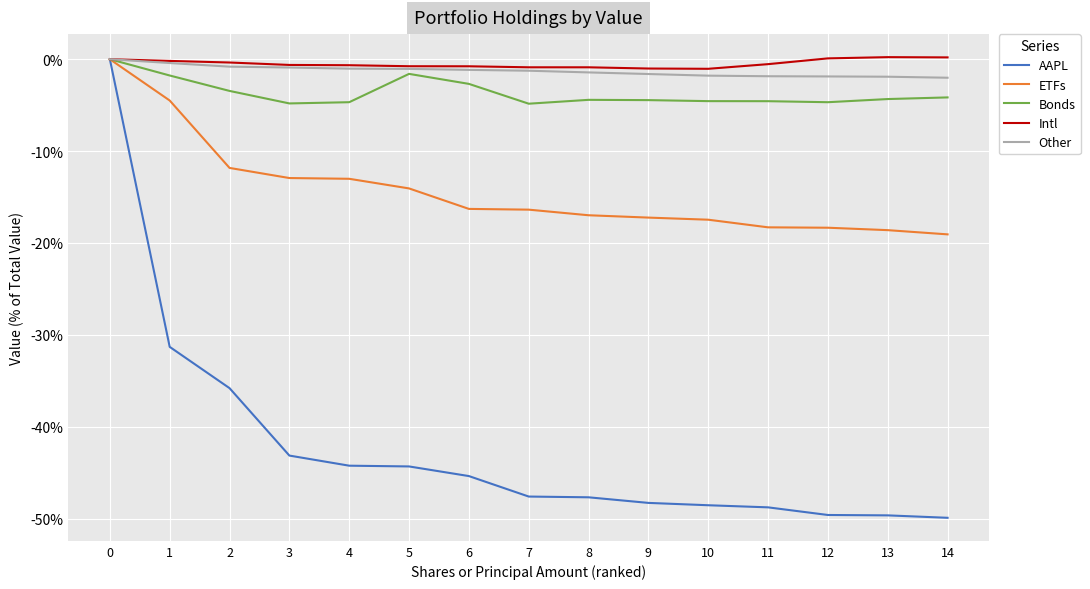

Which series has the largest range (max minus min)?

AAPL